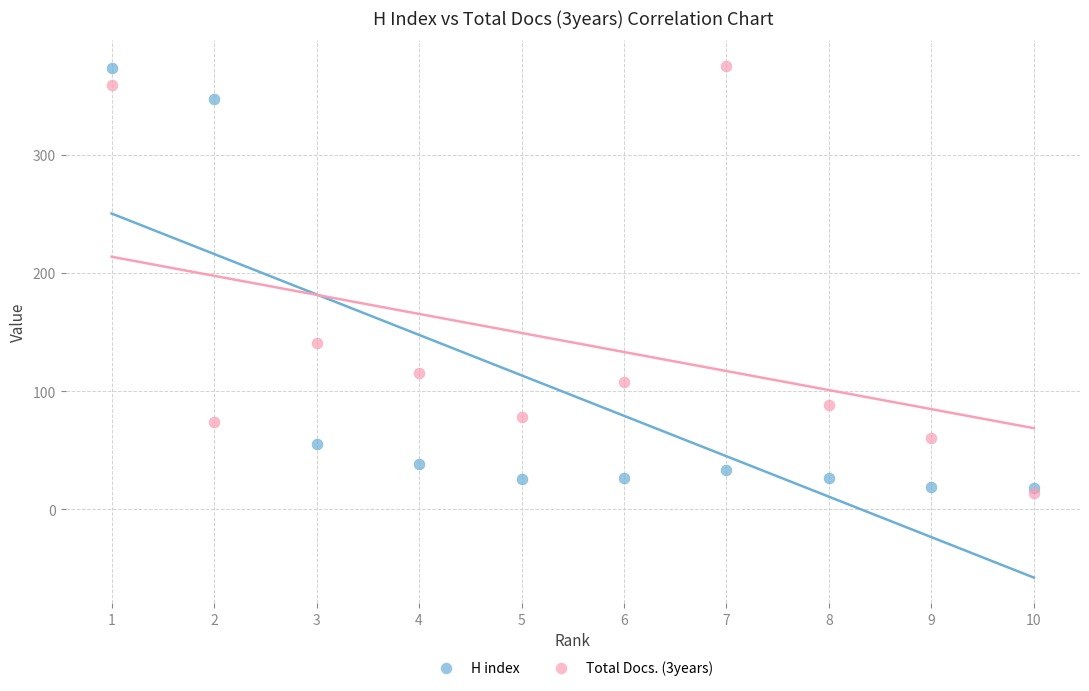

Which series contains the lowest Y value?

Total Docs. (3years)